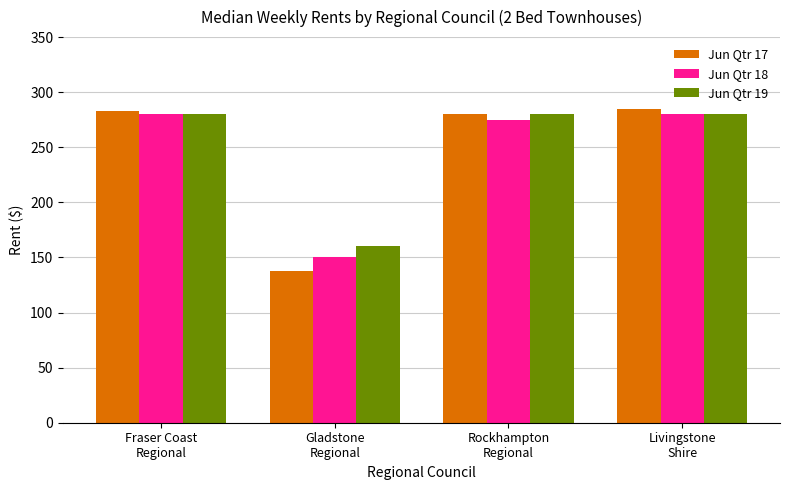

Reading left to right, transcribe all the data shown in this chart.

Jun Qtr 17: 283	138	280	285
Jun Qtr 18: 280	150	275	280
Jun Qtr 19: 280	160	280	280